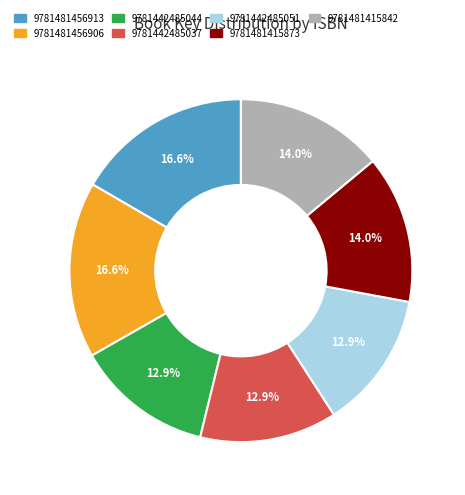

What is the total percentage of 9781481456906 and 9781481415842?

30.6%